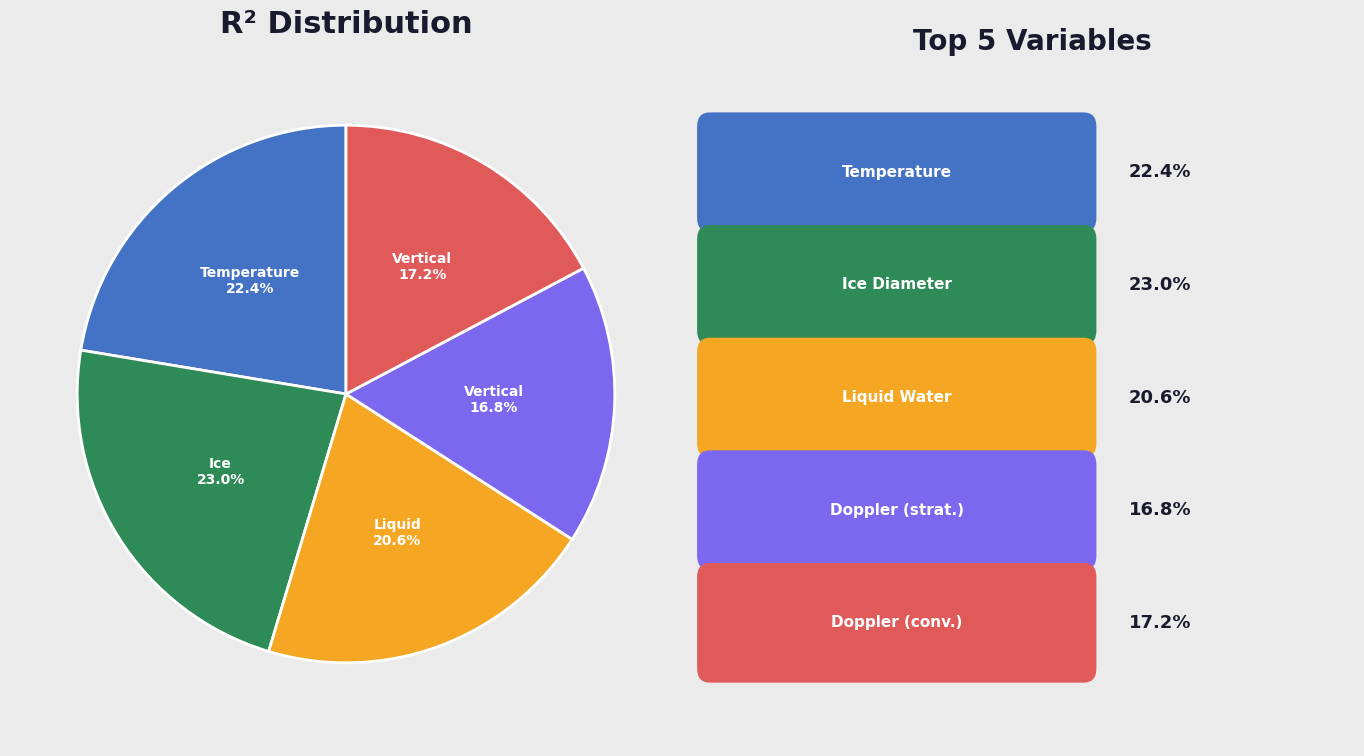

How many segments does this pie chart have?

5